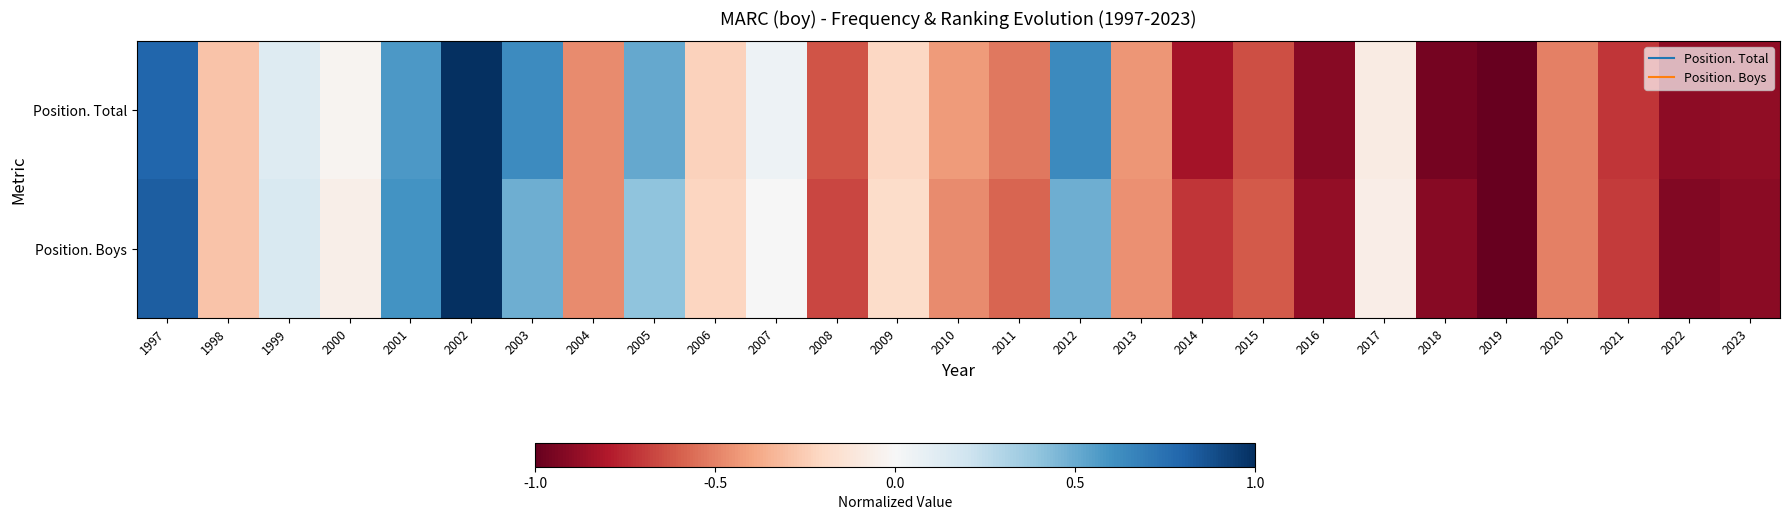

What is the maximum value shown in the chart?

1.0